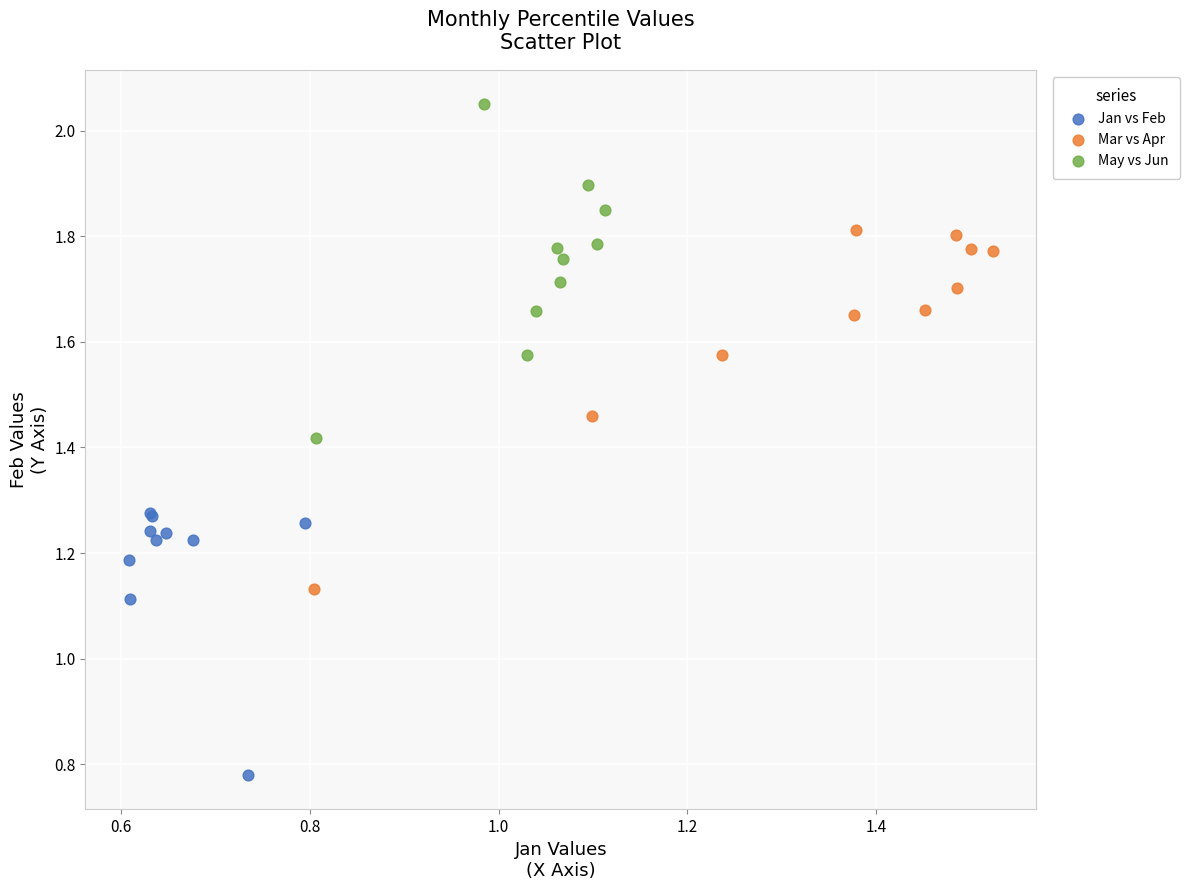

Which series has the largest Y range (max minus min)?

Mar vs Apr